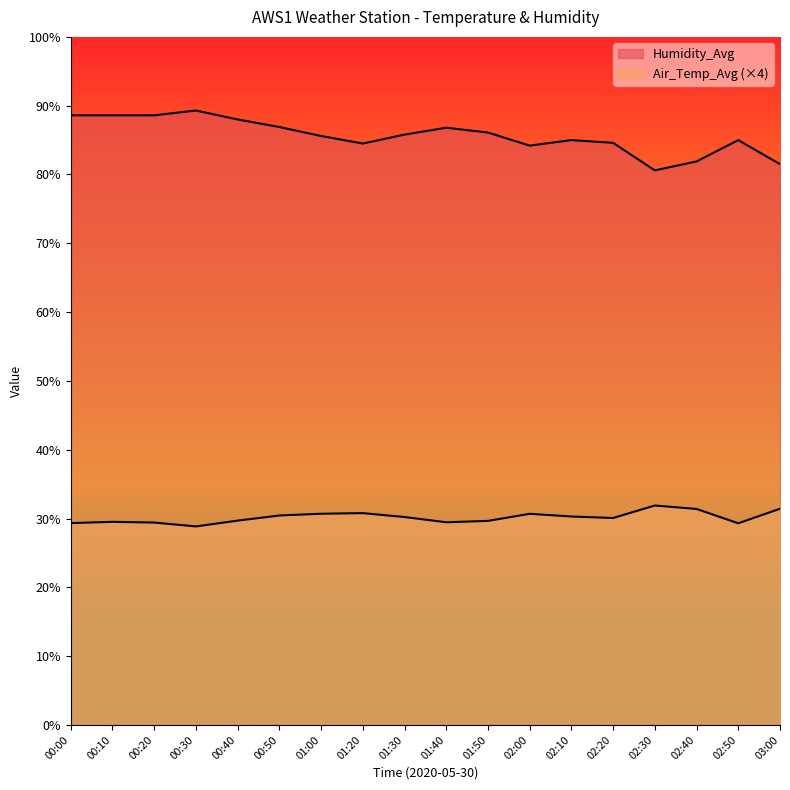

What is the value of the Air_Temp_Avg point at the 11th from the left?

29.7